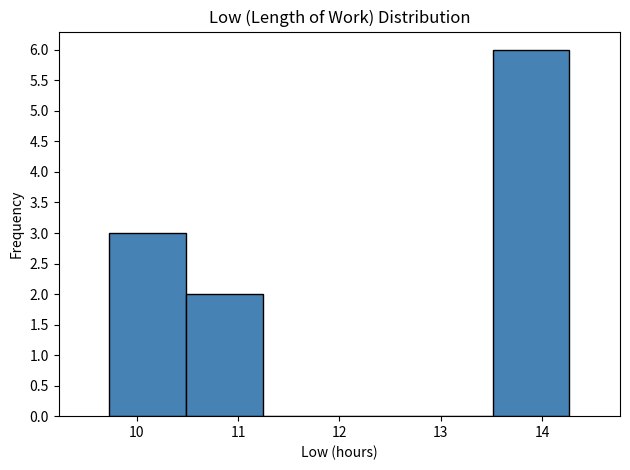

Reading left to right, transcribe this chart: for each bar, give the range it covers on the x-axis and its height. Neither the bar edges nor the heights are printed on the chart, so give them approximately, as read against the axes.

9.7 to 10.5: 3
10.5 to 11.2: 2
11.2 to 12.0: 0
12.0 to 12.8: 0
12.8 to 13.5: 0
13.5 to 14.3: 6